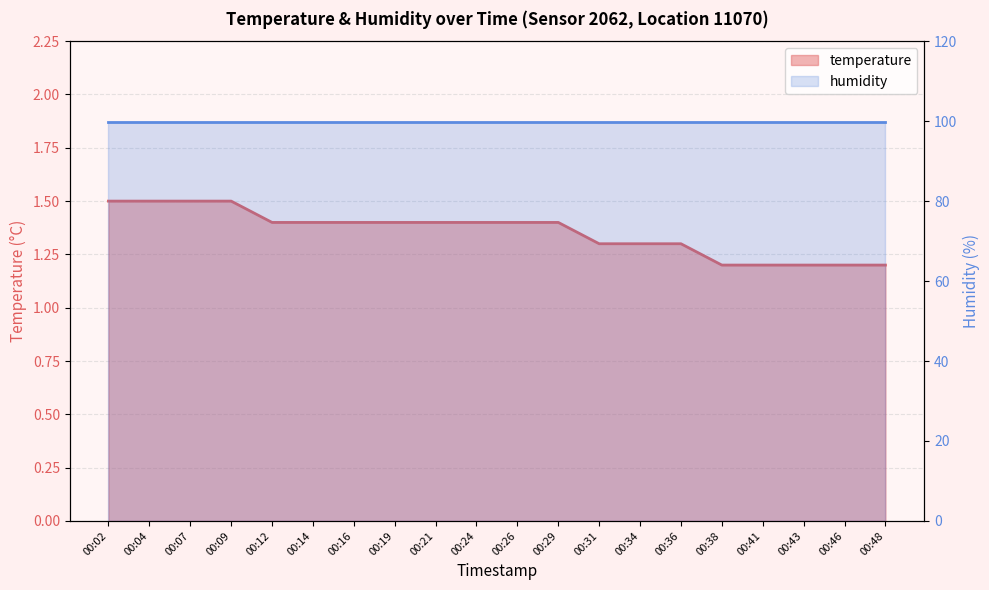

How many data points does each series have?

20